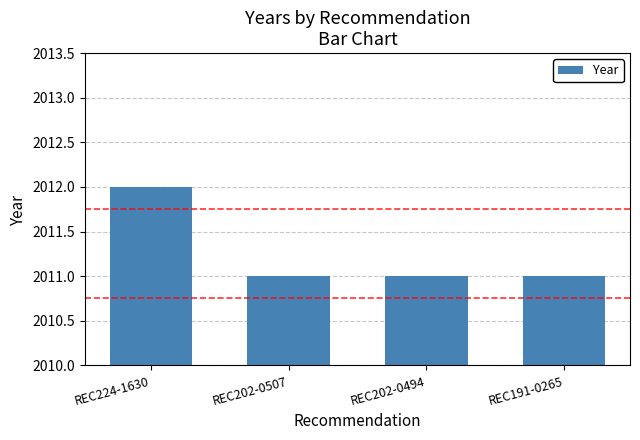

What is the average value?

2011